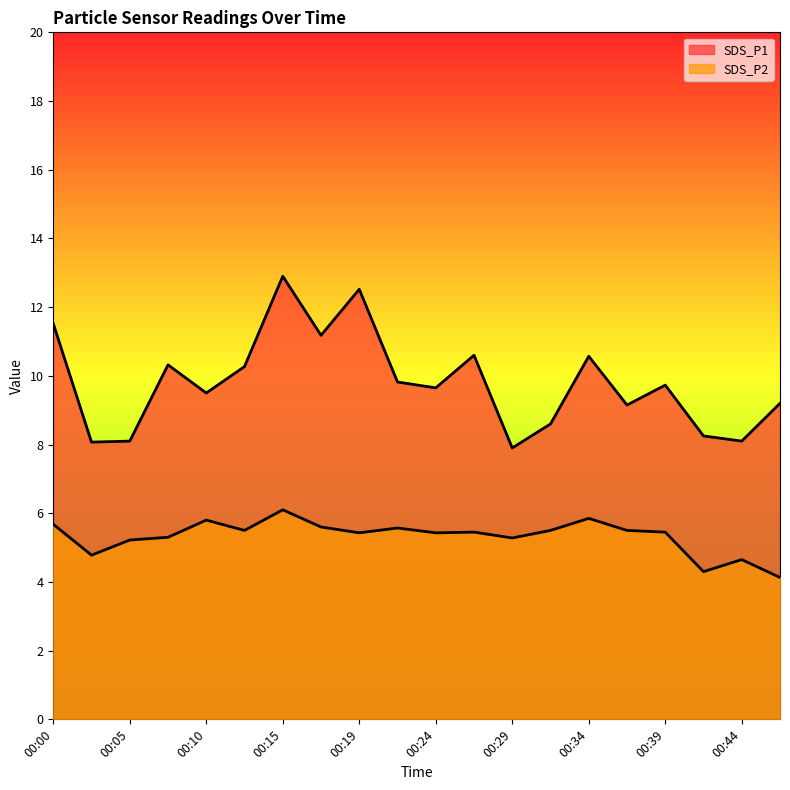

True or false: SDS_P1 has a value of 9.7 at 00:39.

True